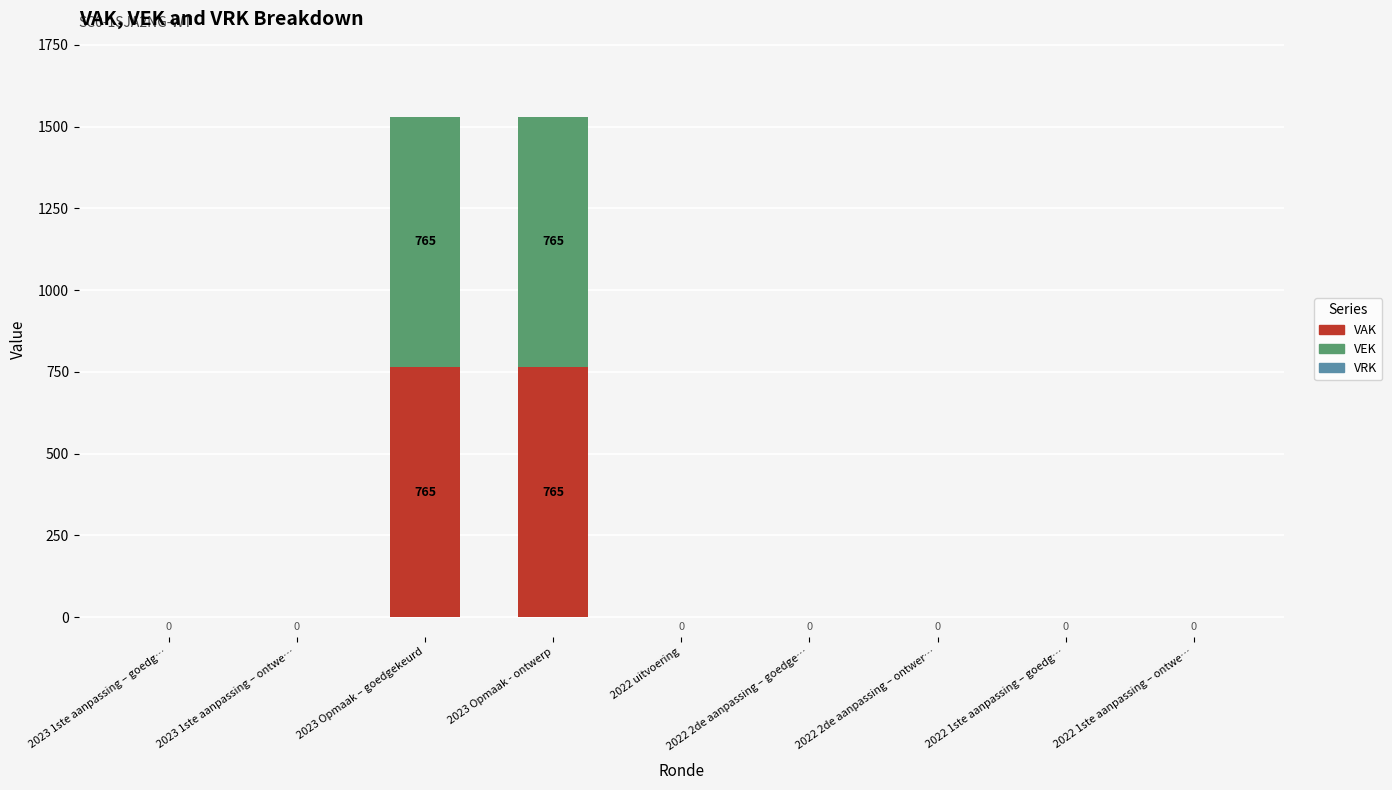

The VAK series shows 765 at 2023 Opmaak – goedgekeurd. True or false?

True